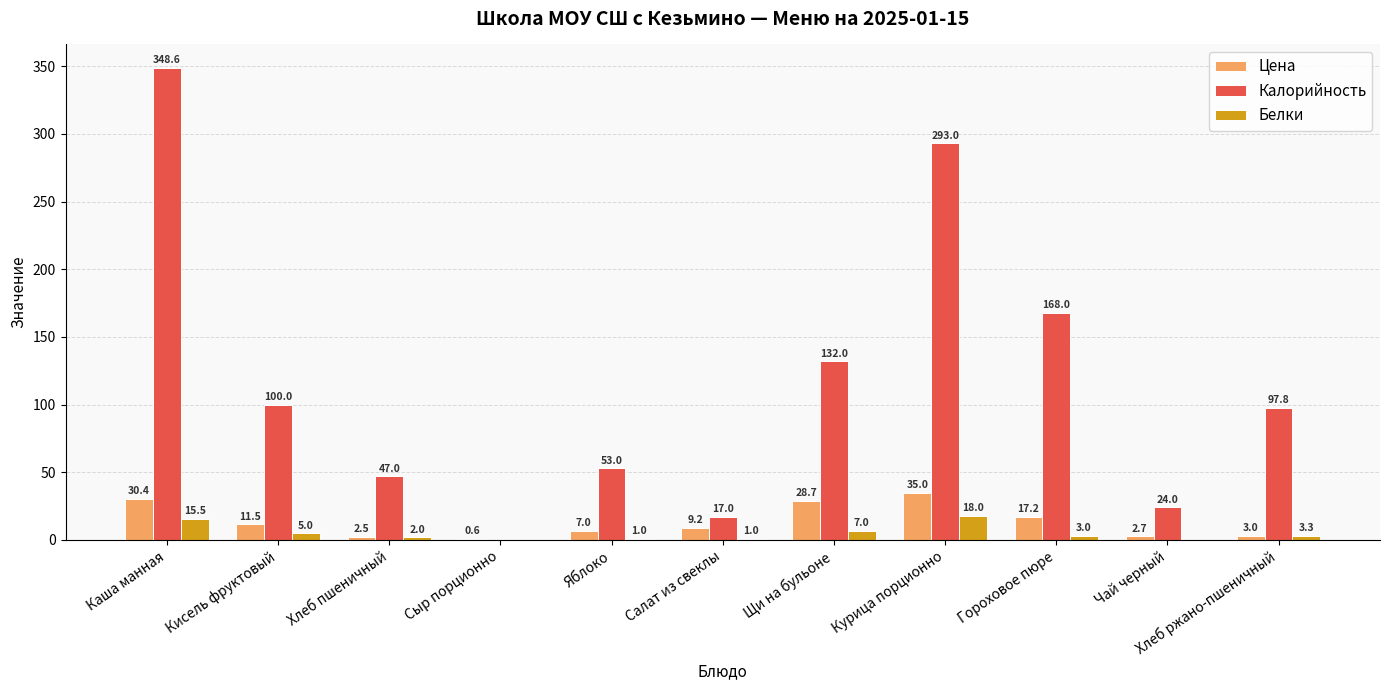

Does the chart contain stacked bars?

No